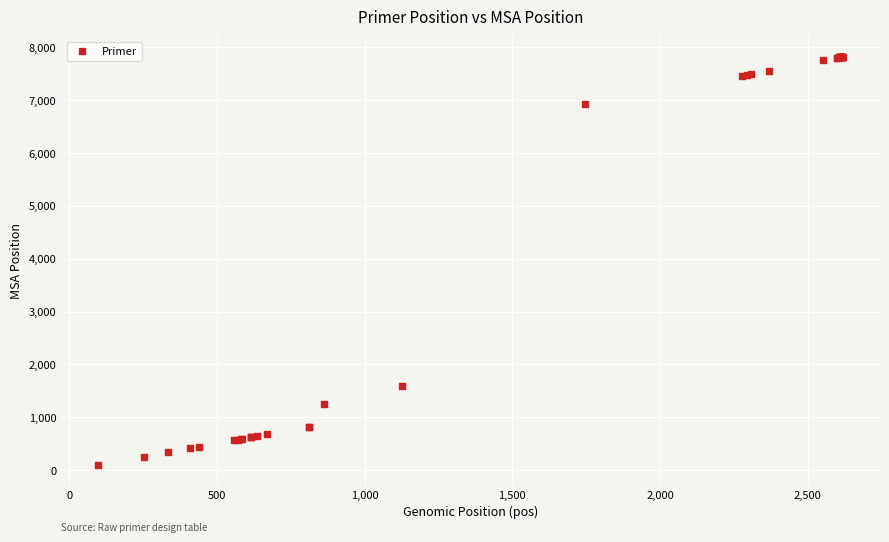

What Y value in the scatter plot is closest to 3961?

1597